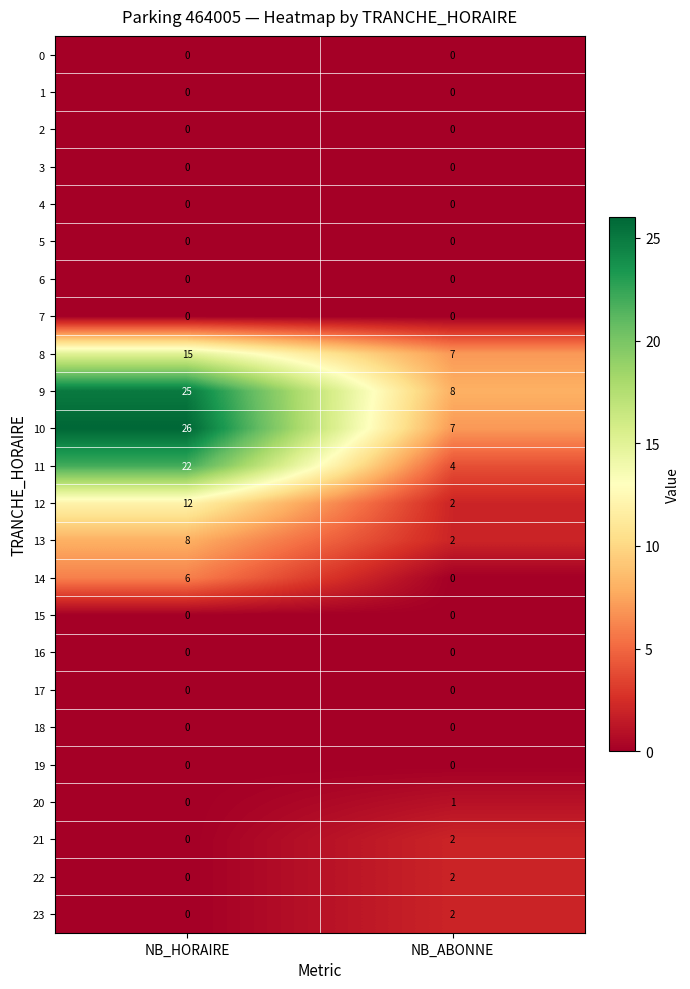

What is the difference between the highest and lowest values at NB_HORAIRE?

26